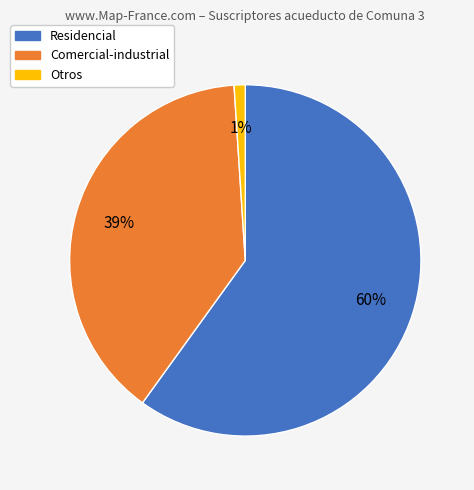

To the nearest percent, what percentage of the pie is Residencial?

60%